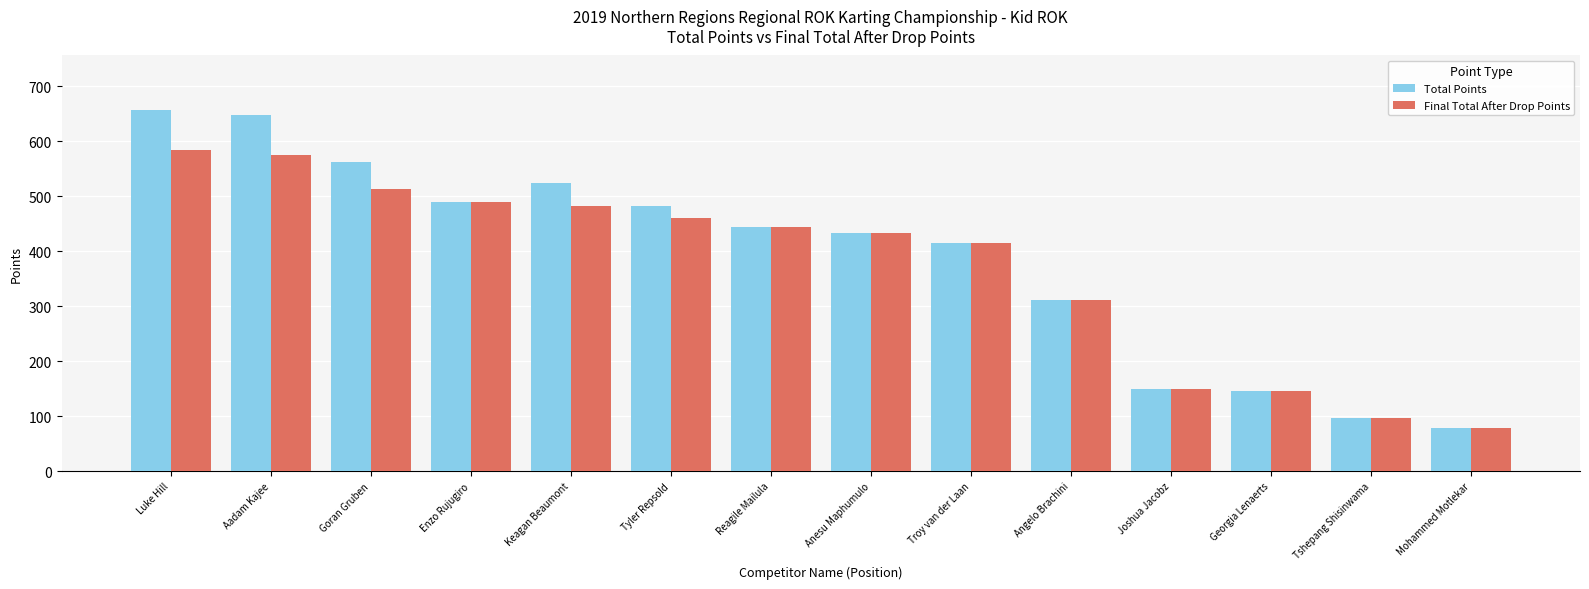

At how many categories does at least one series exceed 280?

10